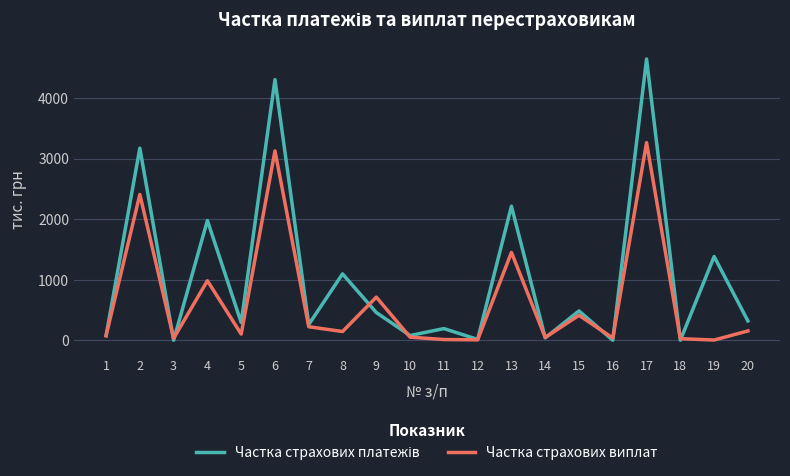

What is the difference between the second highest and second lowest values in the Частка страхових виплат series?

3120.0